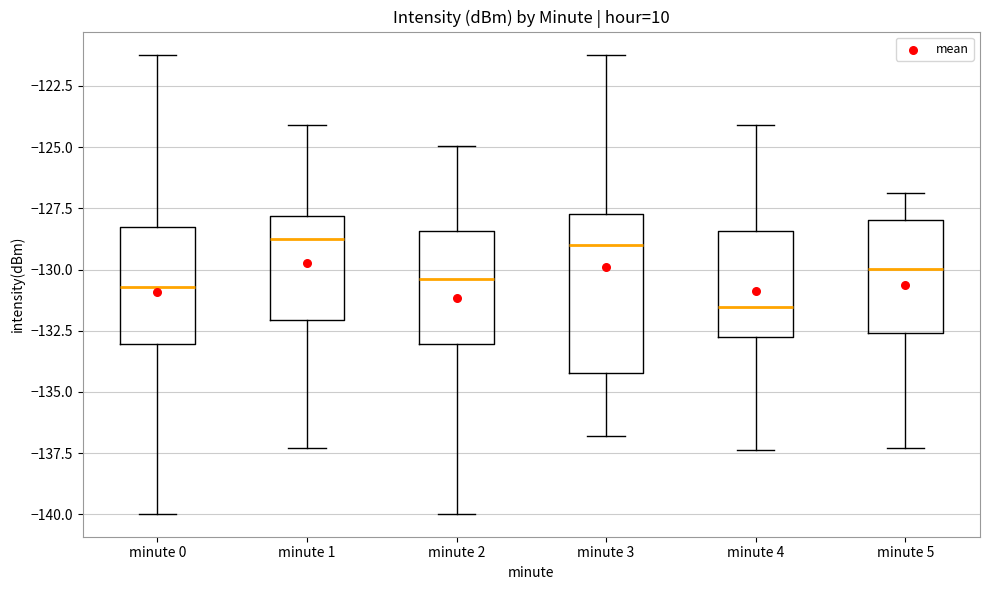

Reading left to right, read every box against the y-axis: the position of its median line, the range the box covers, and the ends of its whiskers. The values are not printed on the chart, so give them approximately, as read against the axis.

minute 0: median -130.5, box -133.0 to -128.5, whiskers -140.0 to -121.0
minute 1: median -129.0, box -132.0 to -128.0, whiskers -137.5 to -124.0
minute 2: median -130.5, box -133.0 to -128.5, whiskers -140.0 to -125.0
minute 3: median -129.0, box -134.0 to -127.5, whiskers -137.0 to -121.0
minute 4: median -131.5, box -133.0 to -128.5, whiskers -137.5 to -124.0
minute 5: median -130.0, box -132.5 to -128.0, whiskers -137.5 to -127.0